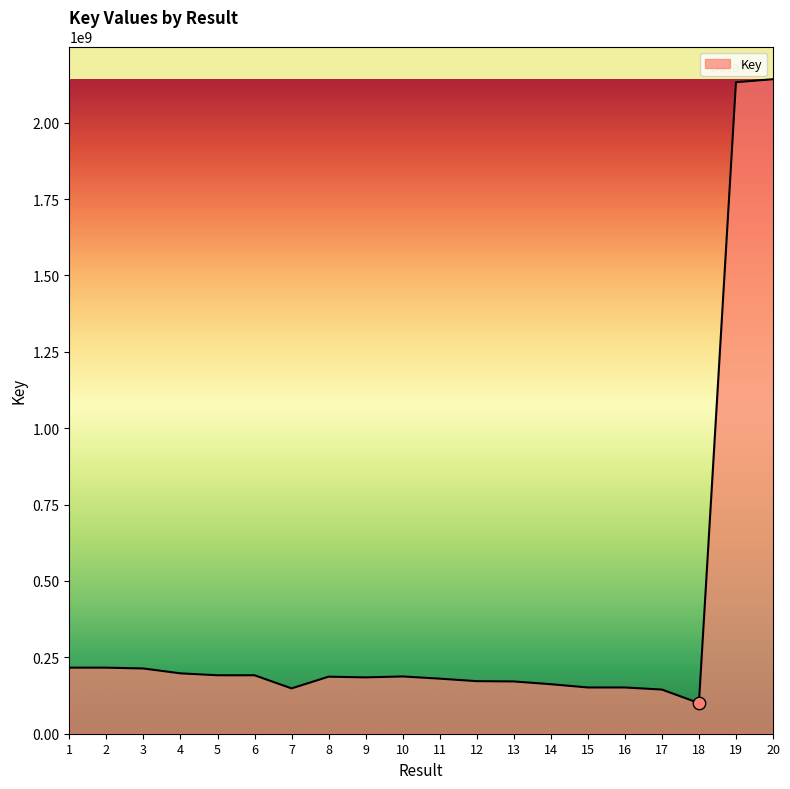

What is the change in value from 4 to 18?

-97242249